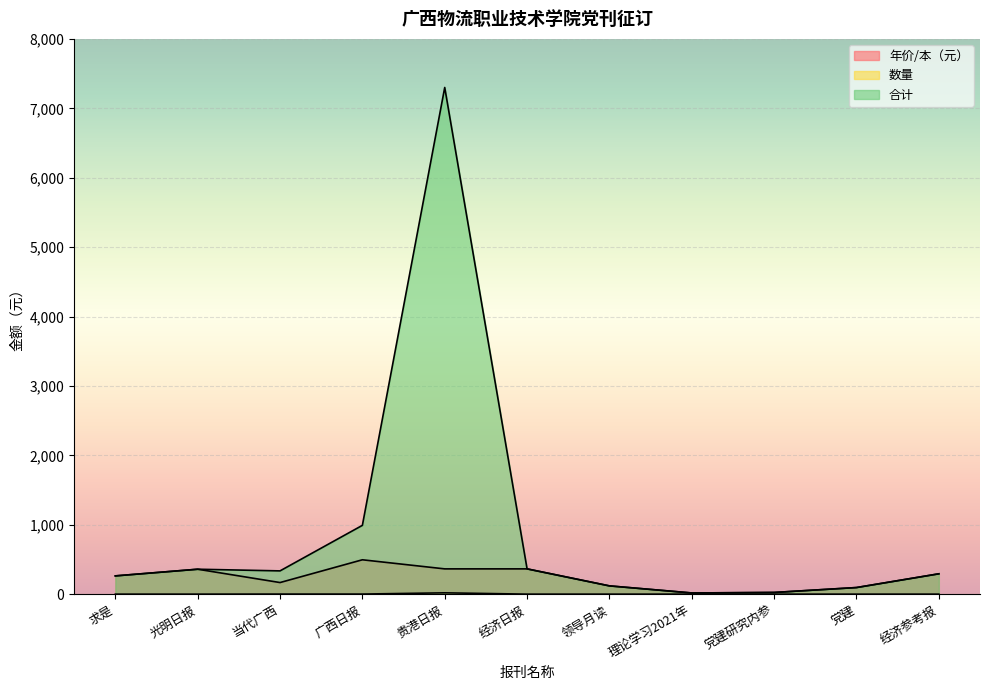

At which category is the sum across all series the highest?

贵港日报